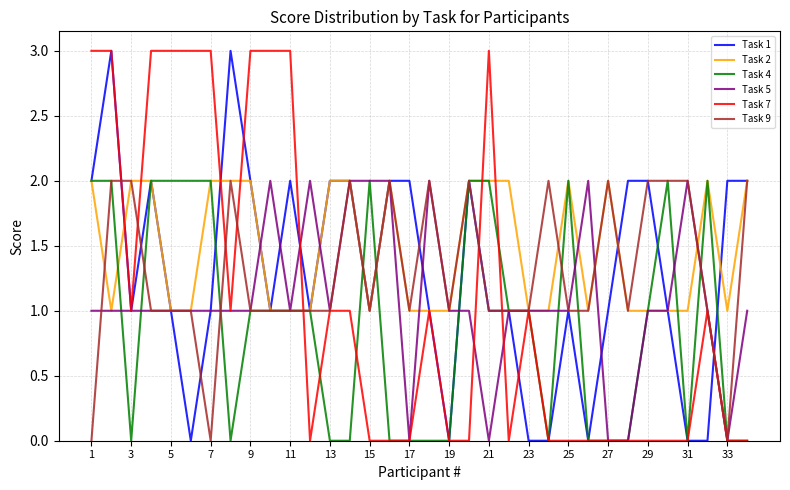

The Task 4 series shows 1 at 29. True or false?

True